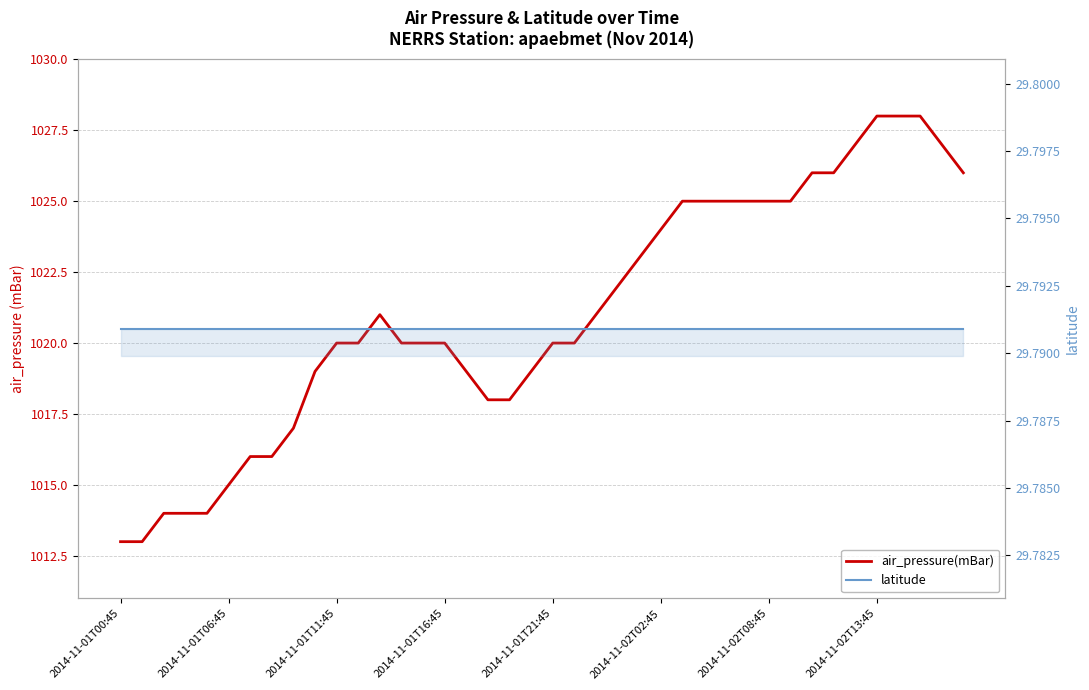

What is the difference between the maximum and second lowest values in the air_pressure(mBar) series?

15.0